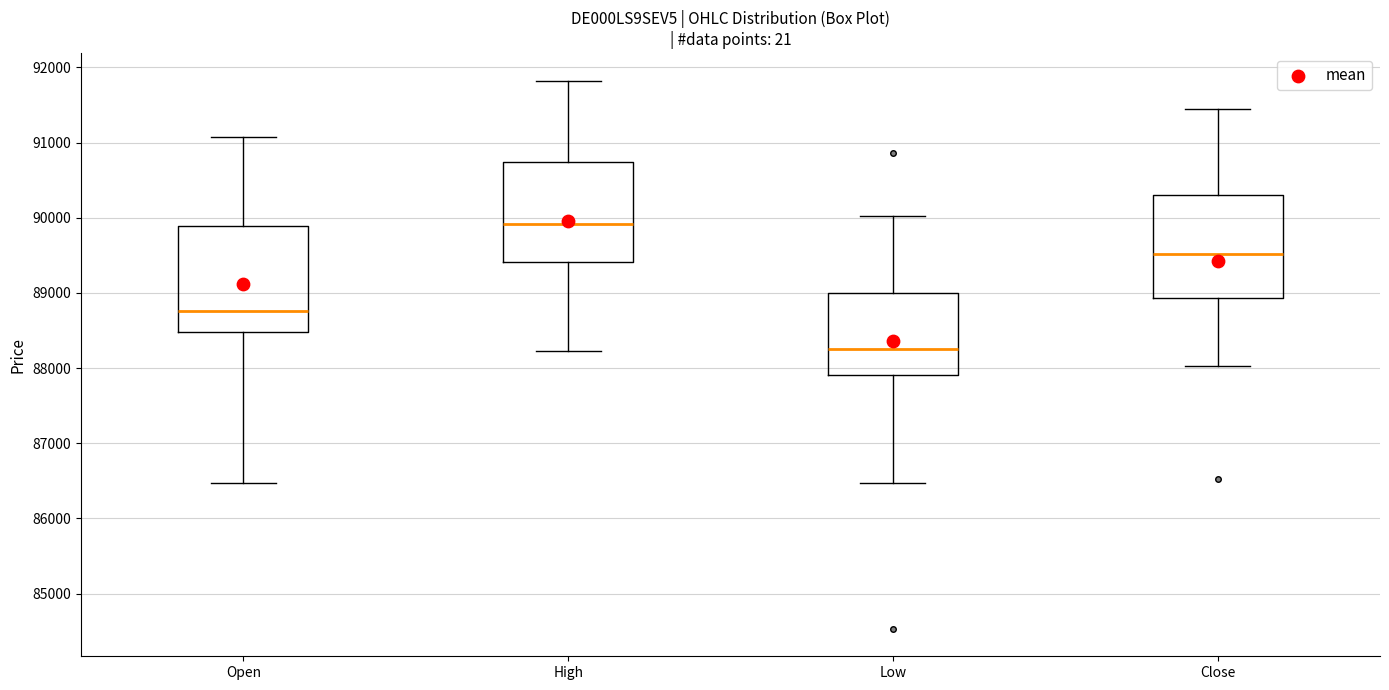

Reading left to right, transcribe this box plot: for each box, give where its median line is, the range the box spans, and where its two whiskers end, as read against the y-axis. The values are not printed on the chart, so give them approximately, as read against the axis.

Open: median 88800, box 88500 to 89900, whiskers 86500 to 91100
High: median 89900, box 89400 to 90700, whiskers 88200 to 91800
Low: median 88300, box 87900 to 89000, whiskers 86500 to 90000
Close: median 89500, box 88900 to 90300, whiskers 88000 to 91400